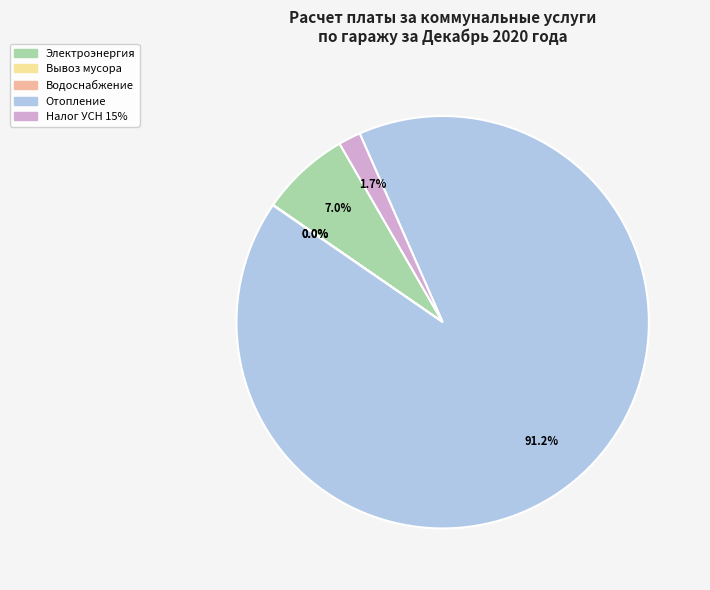

Is there a majority slice in this chart?

Yes